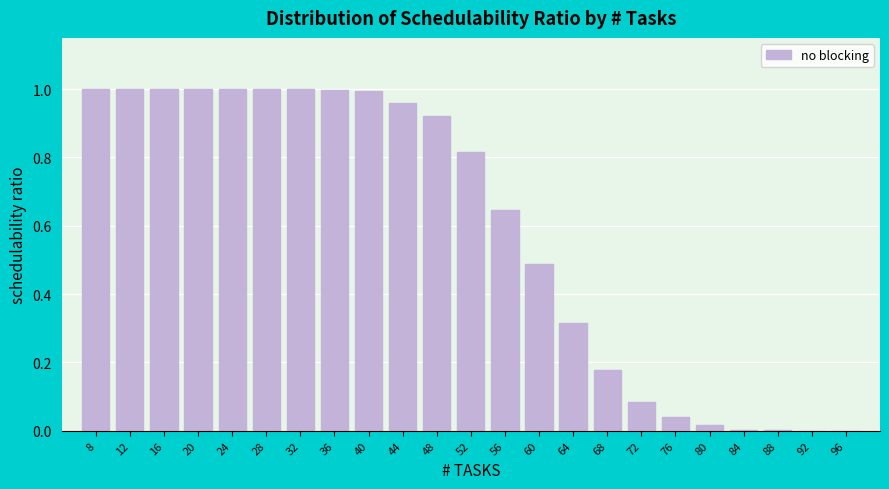

What is the sum of all values?

13.5